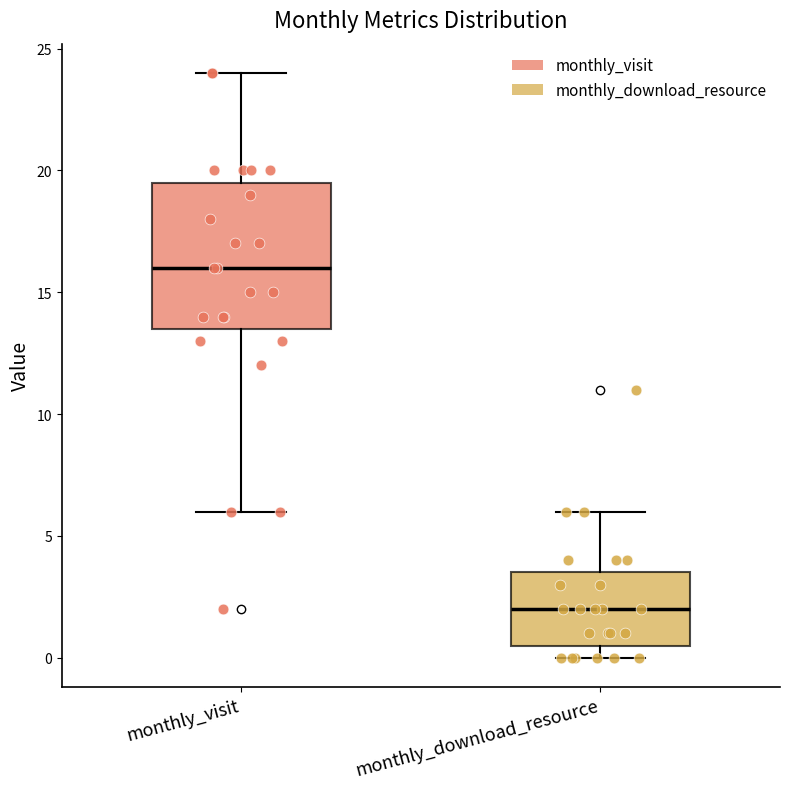

Where does the median line of the box for monthly_download_resource sit on the y-axis? The values are not printed on the chart, so give them approximately, as read against the axis.

2.0